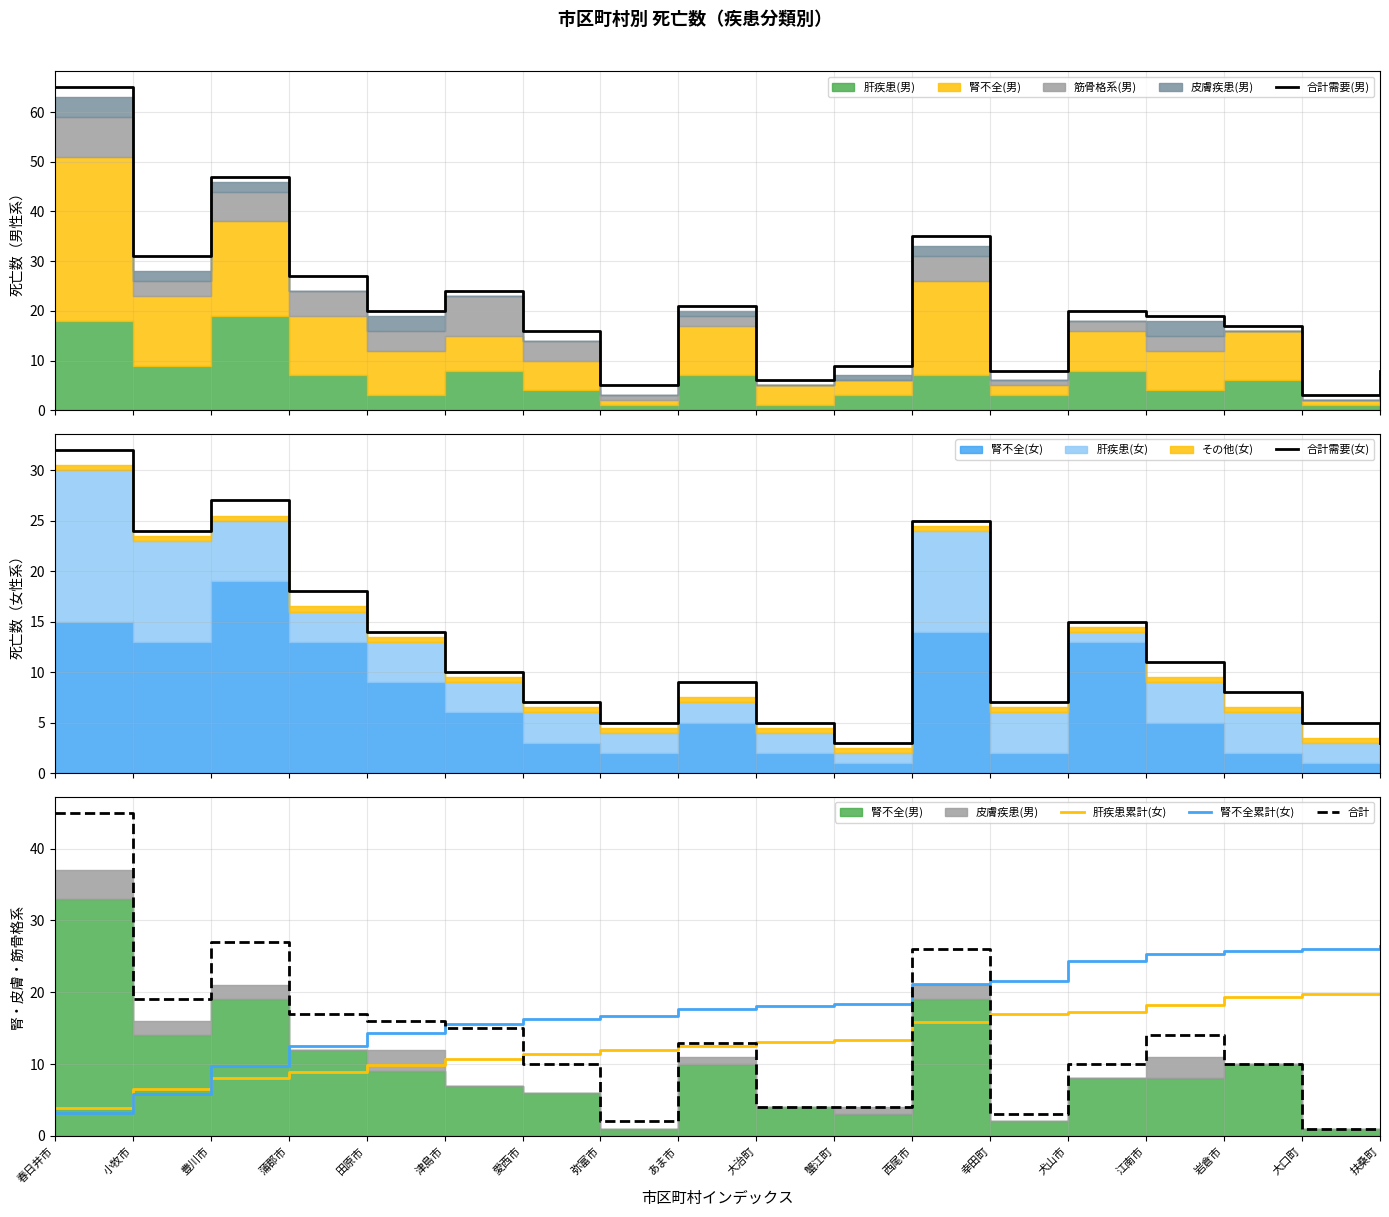

Which has a higher value, 幸田町 or 犬山市?

犬山市